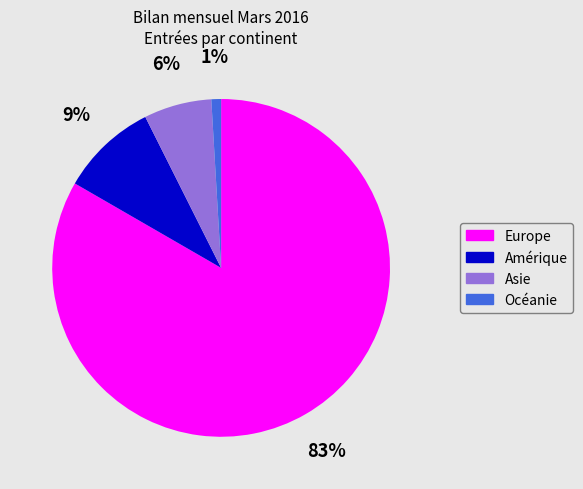

Do Europe and Océanie together represent more than half of the pie?

Yes